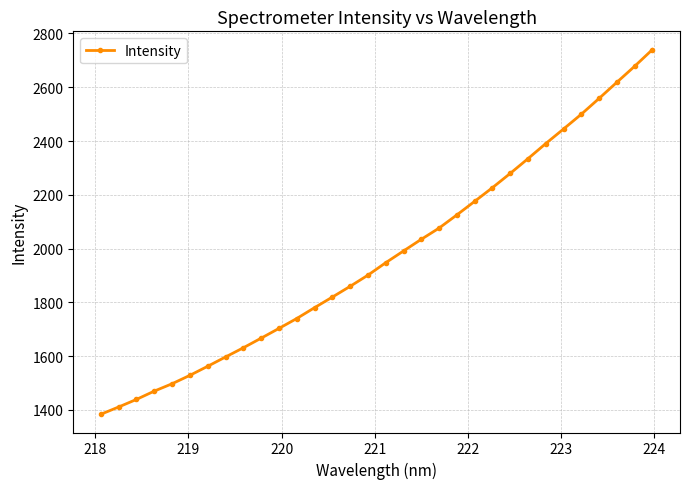

What is the smallest value displayed?

1383.7